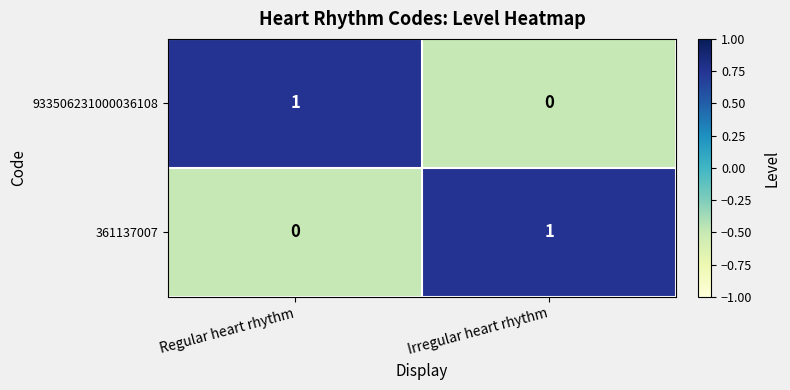

Reading left to right, extract all data points from this chart.

933506231000036108: 1	0
361137007: 0	1